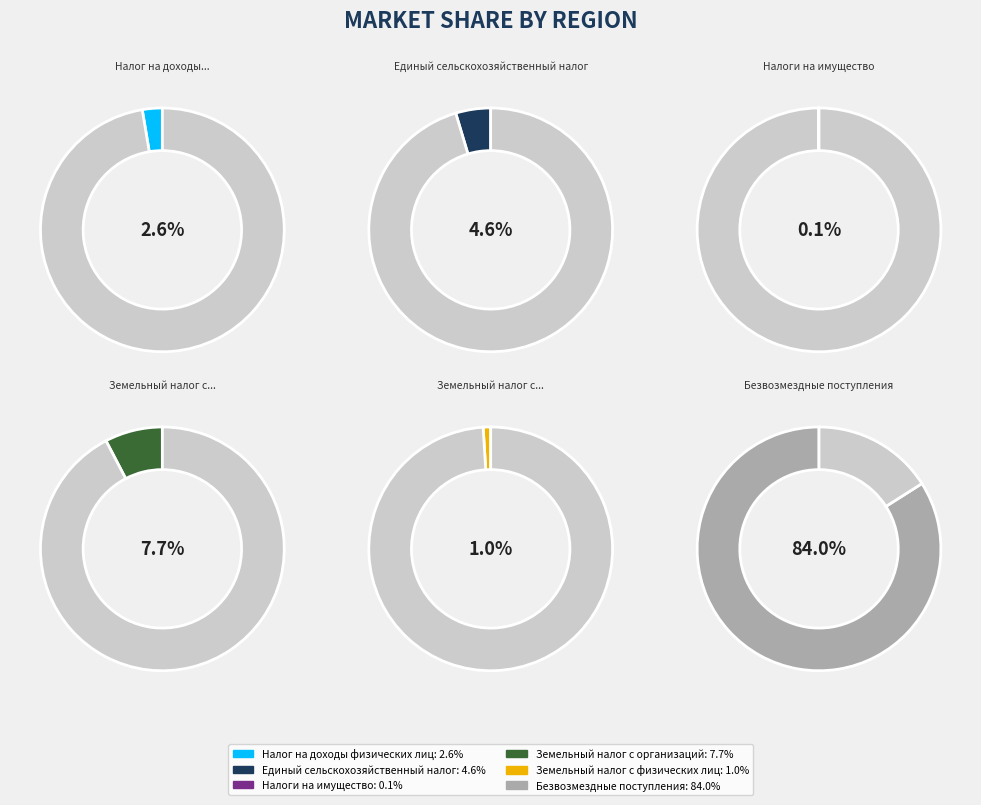

Count the number of slices in the pie.

6